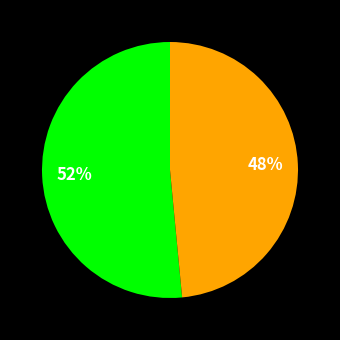

How many slices are in this pie chart?

2